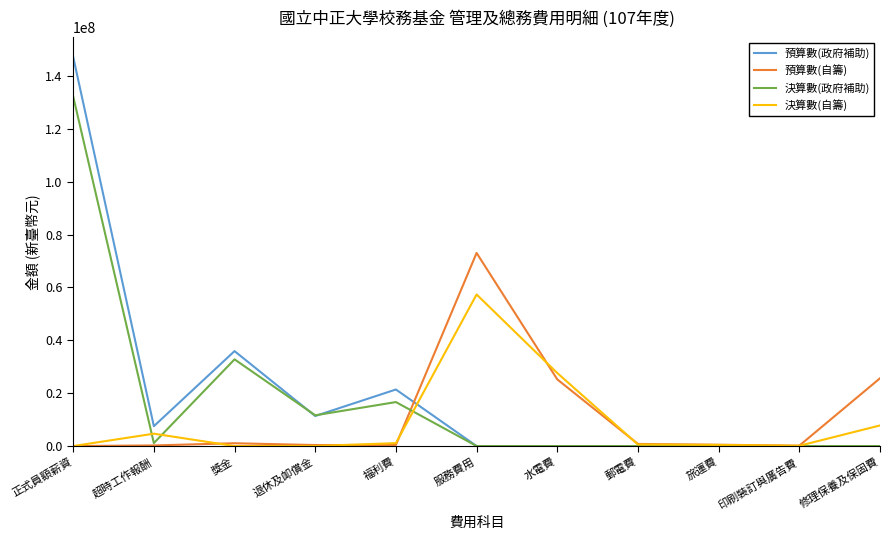

Which series has the largest total across all categories?

預算數(政府補助)